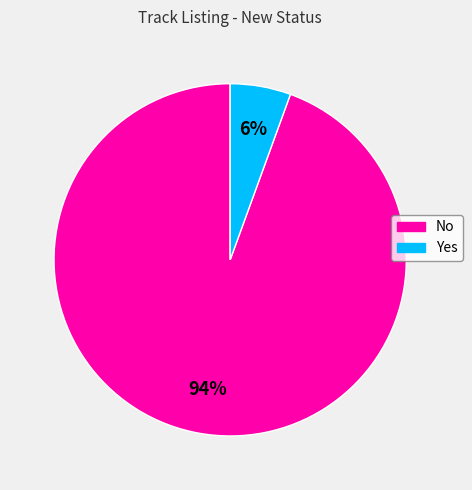

Between No and Yes, which is larger?

No